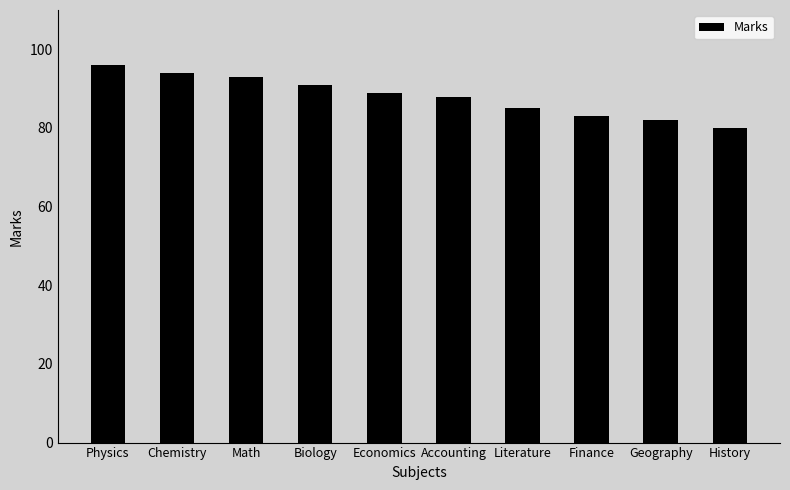

List the labels in order of value, largest first.

Physics, Chemistry, Math, Biology, Economics, Accounting, Literature, Finance, Geography, History